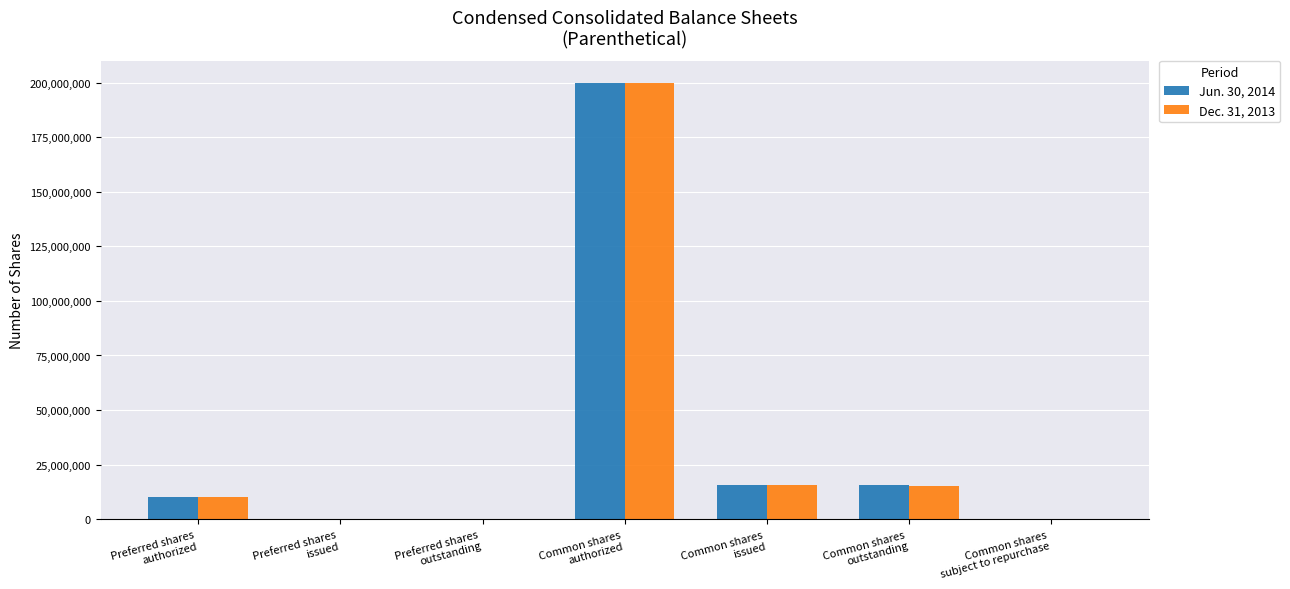

How many categories are shown in the chart?

7